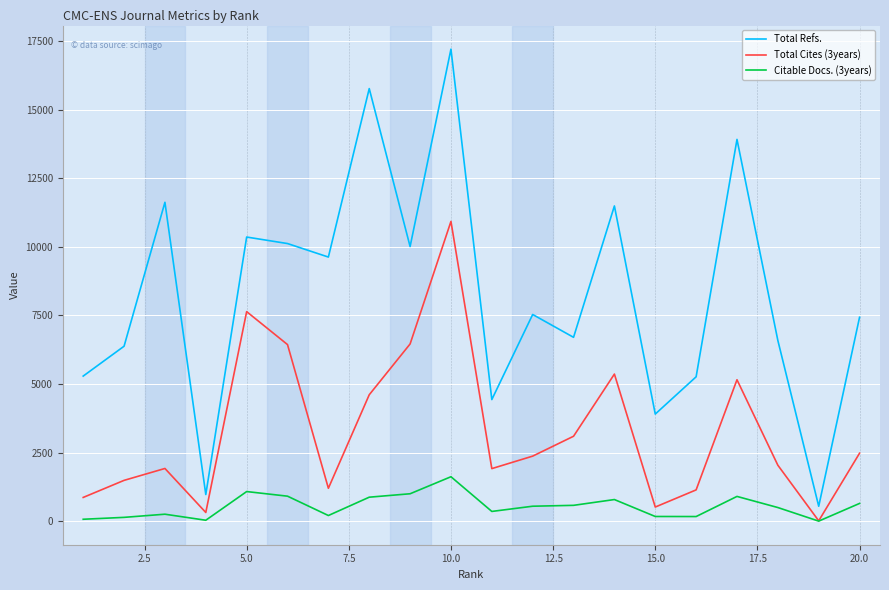

What is the greatest value displayed?

17202